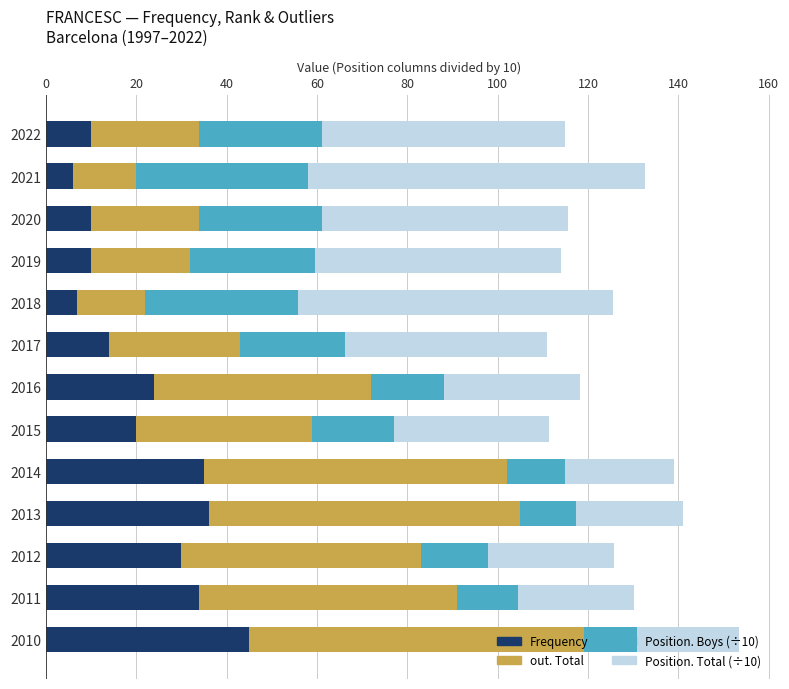

Count the number of data series in this chart.

4